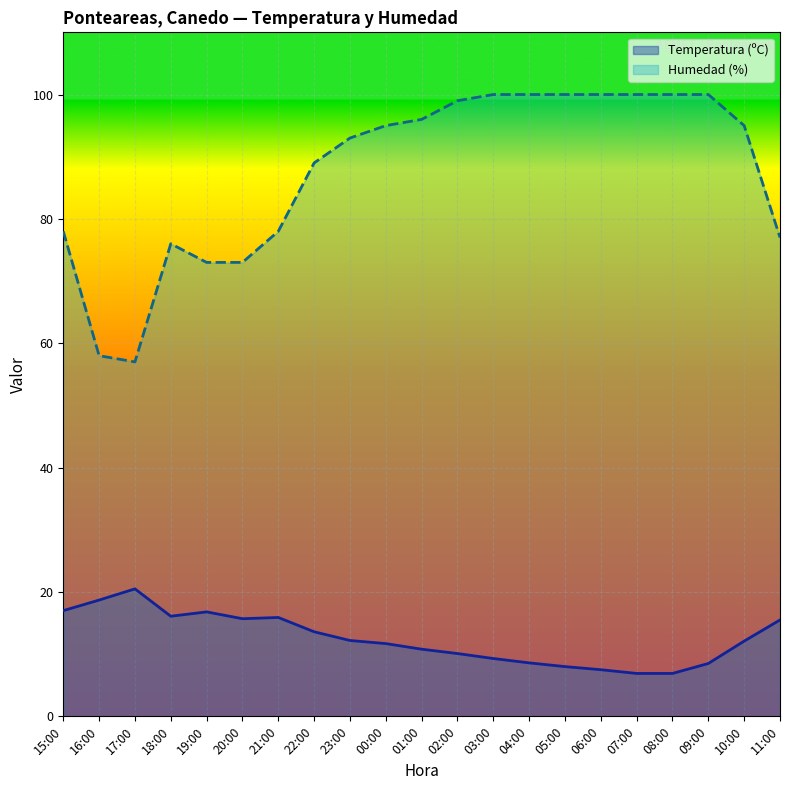

What is the average value of the Humedad (%) series?

87.5